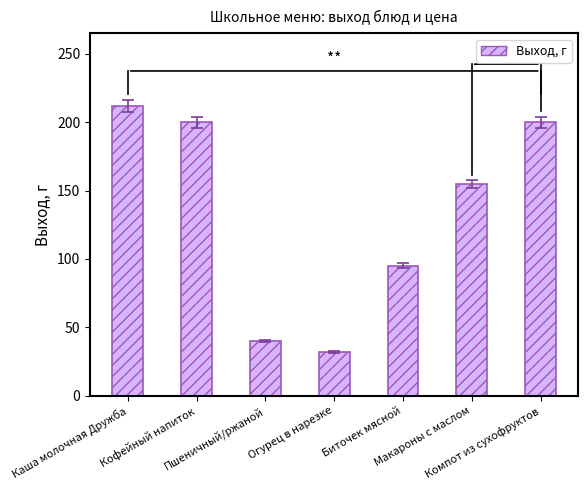

The chart shows a value of 46 at Биточек мясной. True or false?

False